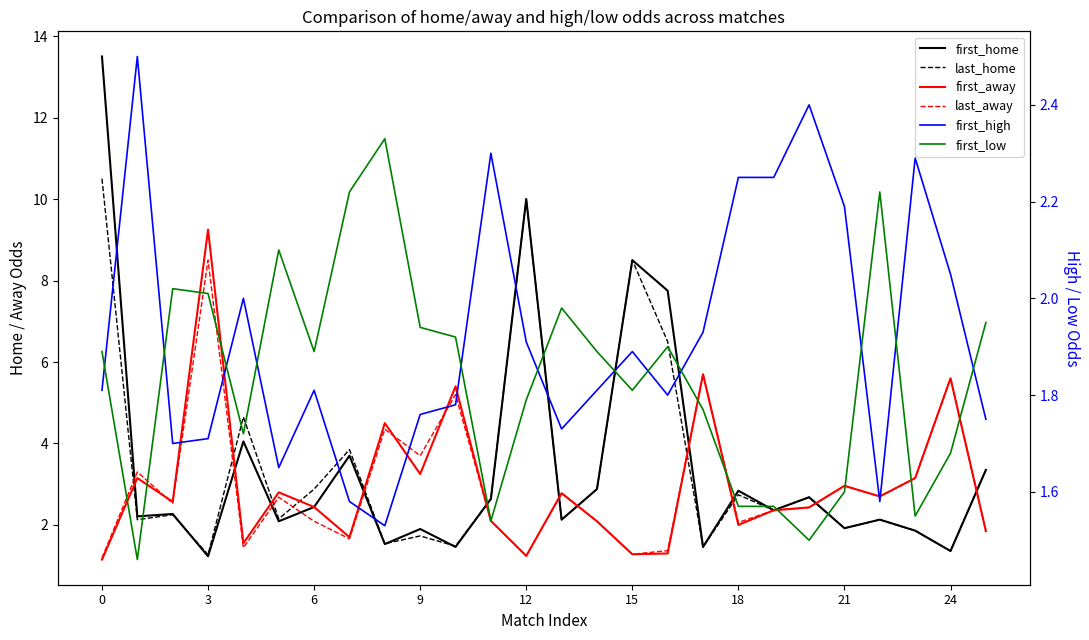

Rank the series at 13 from lowest to highest value.

first_high, first_low, first_home, last_home, first_away, last_away